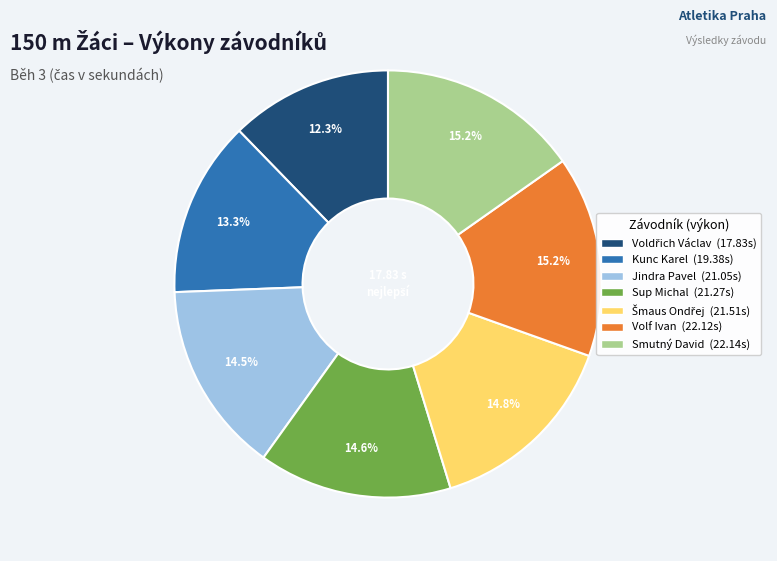

How much of the chart is everything except Sup Michal?

85.4%